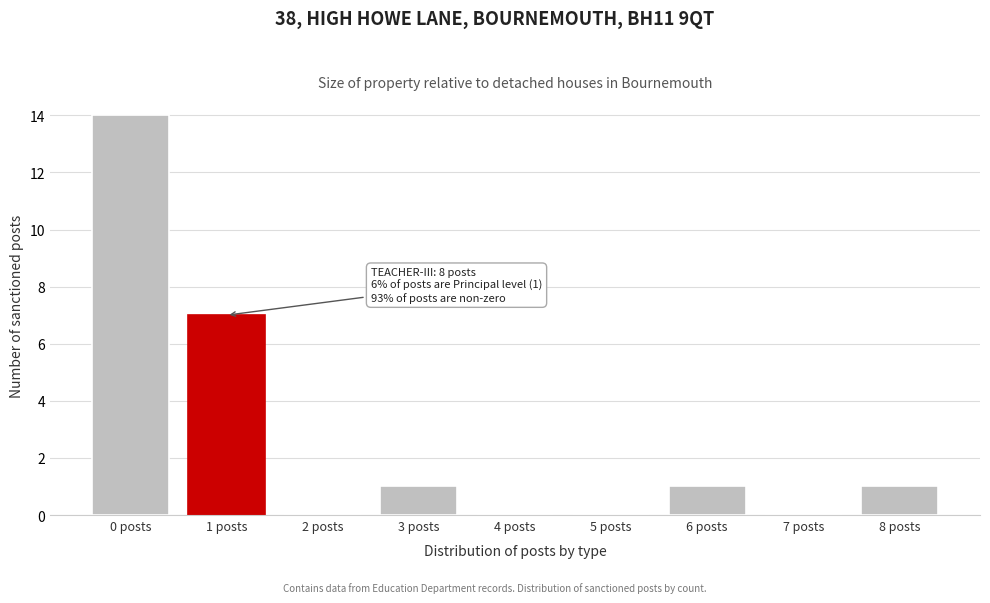

Reading left to right, what are all the values shown in this chart?

0 posts=14	1 posts=7	2 posts=0	3 posts=1	4 posts=0	5 posts=0	6 posts=1	7 posts=0	8 posts=1